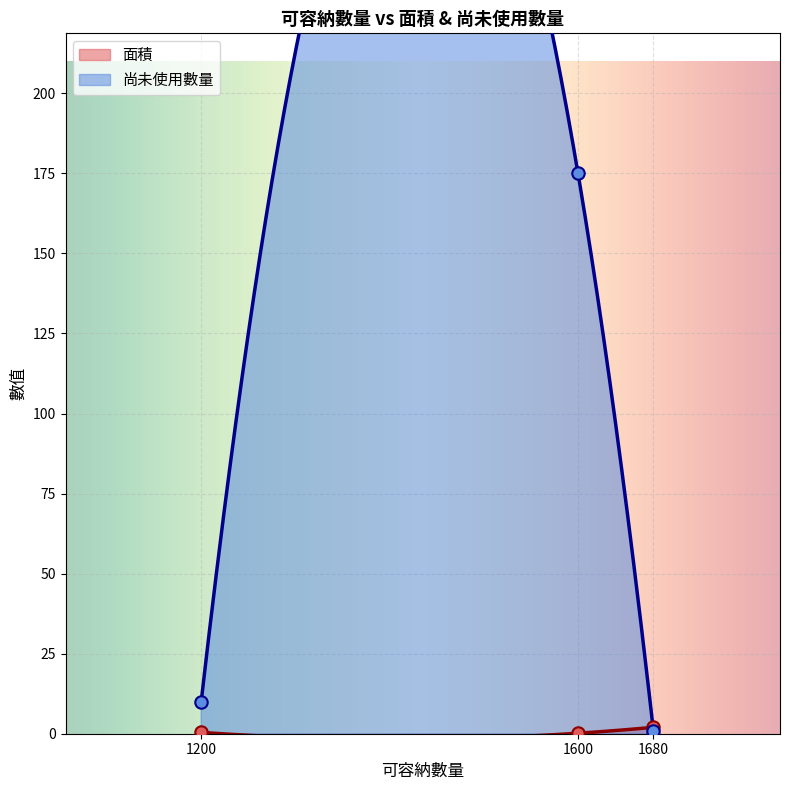

The 面積 series shows 2.0 at 1680. True or false?

True